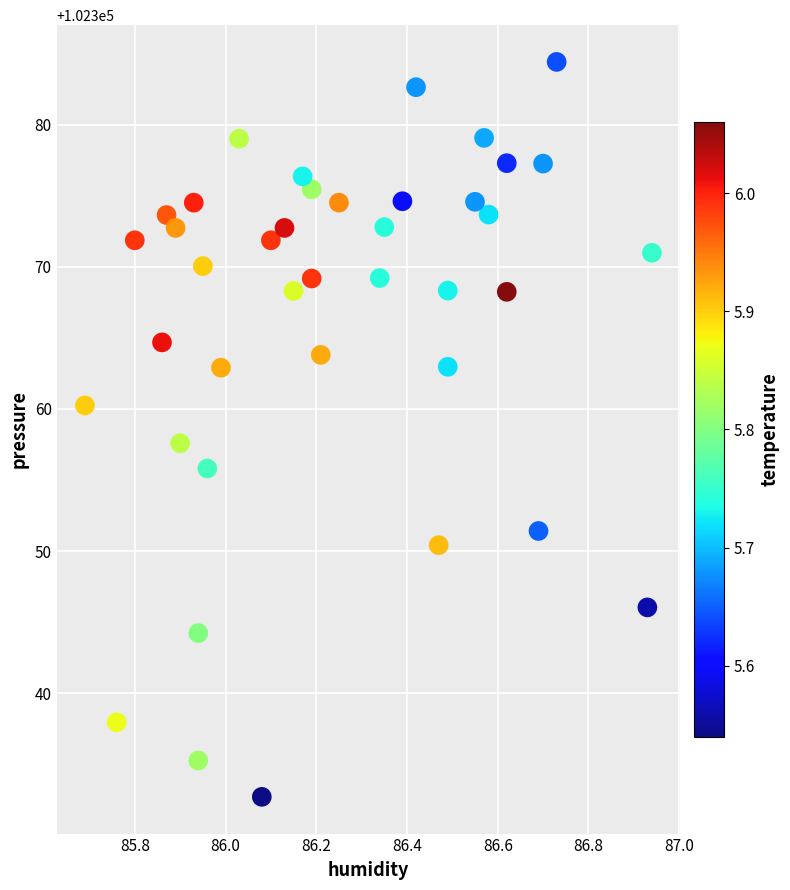

What is the range of X values (max minus min)?

1.2